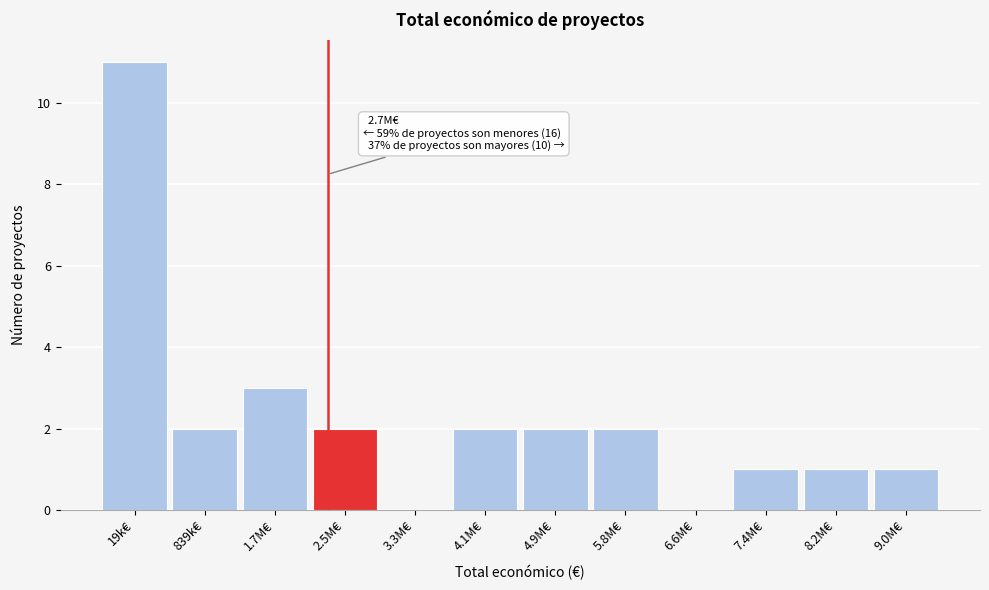

Reading left to right, extract all data points from this chart.

19k€=11	839k€=2	1.7M€=3	2.5M€=2	3.3M€=0	4.1M€=2	4.9M€=2	5.8M€=2	6.6M€=0	7.4M€=1	8.2M€=1	9.0M€=1